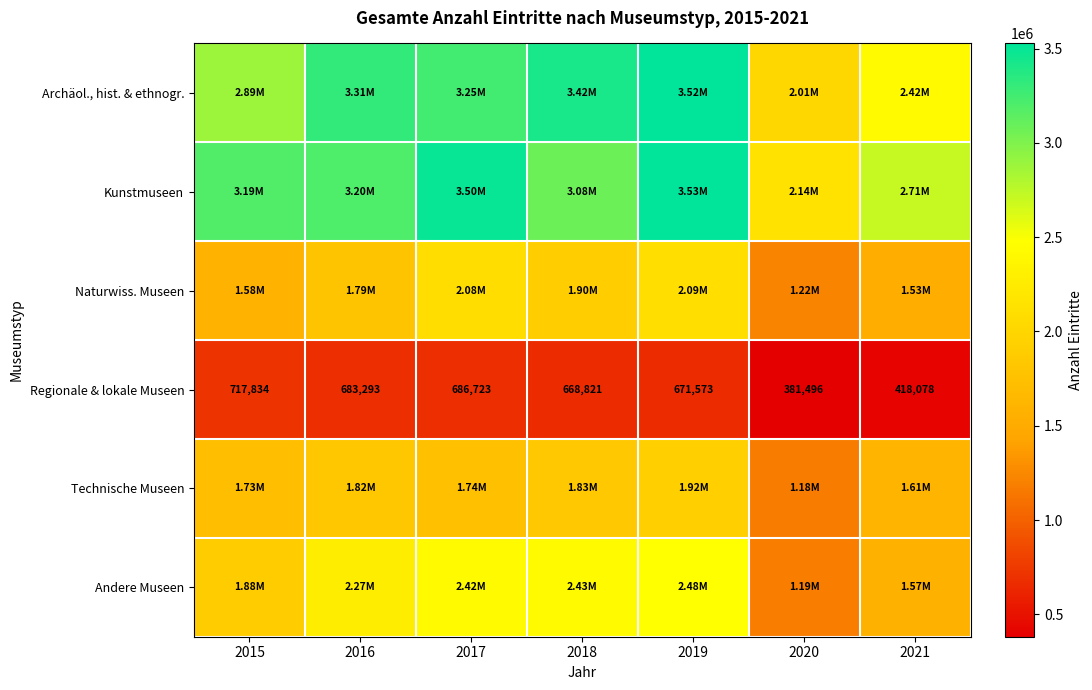

Rank the categories by Regionale & lokale Museen value from highest to lowest.

2015, 2017, 2016, 2019, 2018, 2021, 2020